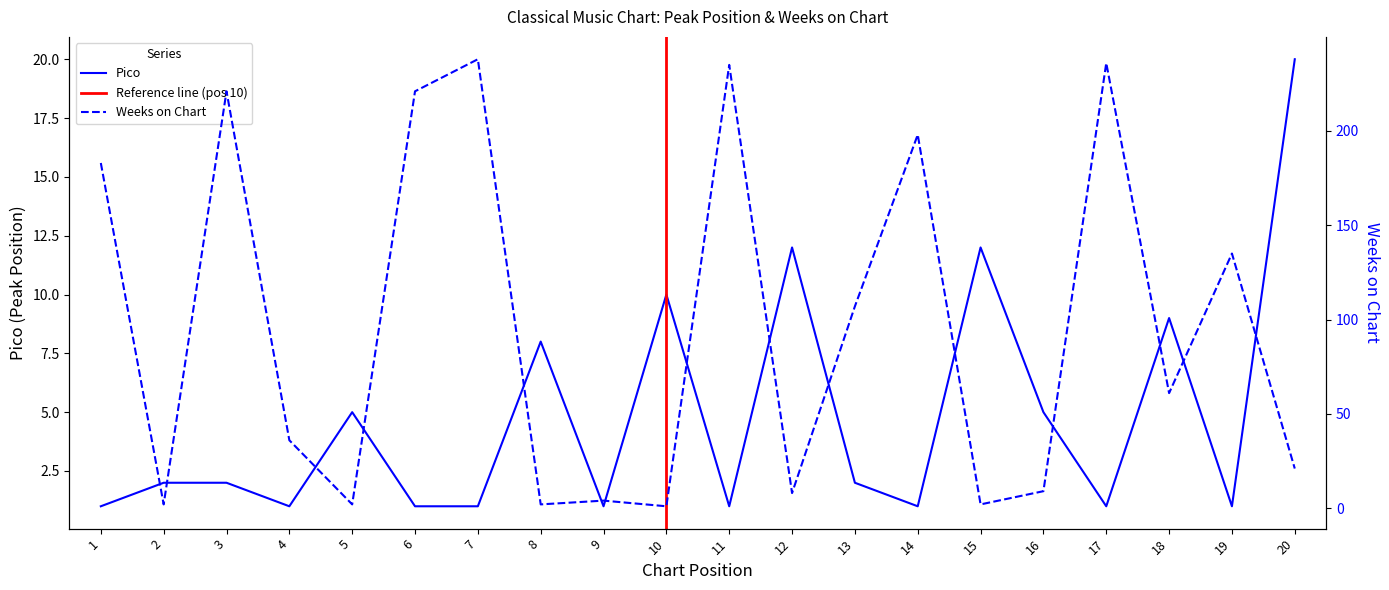

Reading left to right, what are all the values shown in this chart?

Pico: 1	2	2	1	5	1	1	8	1	10	1	12	2	1	12	5	1	9	1	20
Weeks on Chart: 183	2	221	36	2	221	238	2	4	1	235	8	107	198	2	9	236	61	135	21